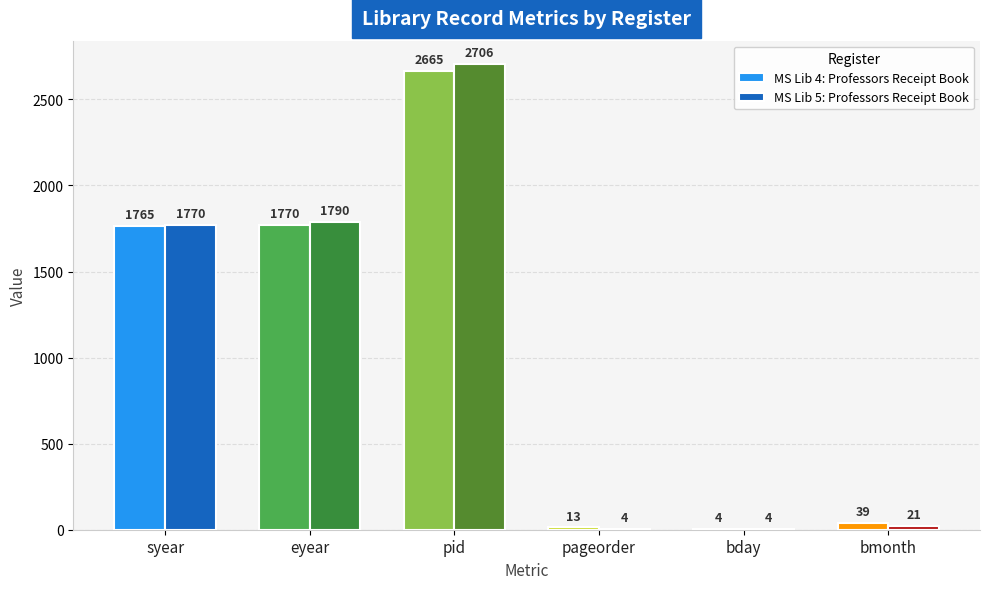

What is the sum of all MS Lib 4: Professors Receipt Book values?

6256